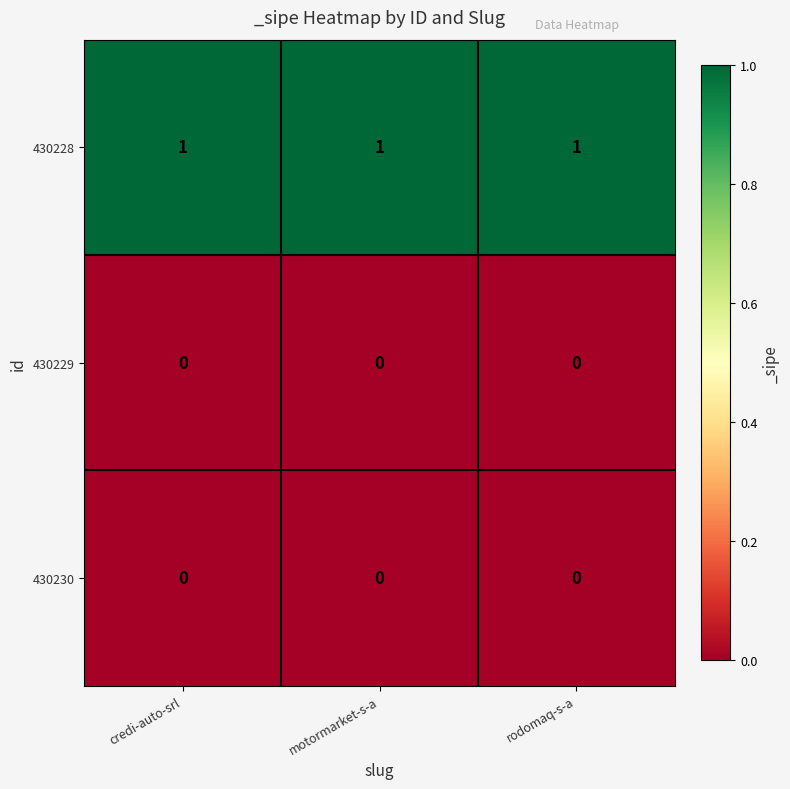

What is the spread (max minus min) of values at motormarket-s-a?

1